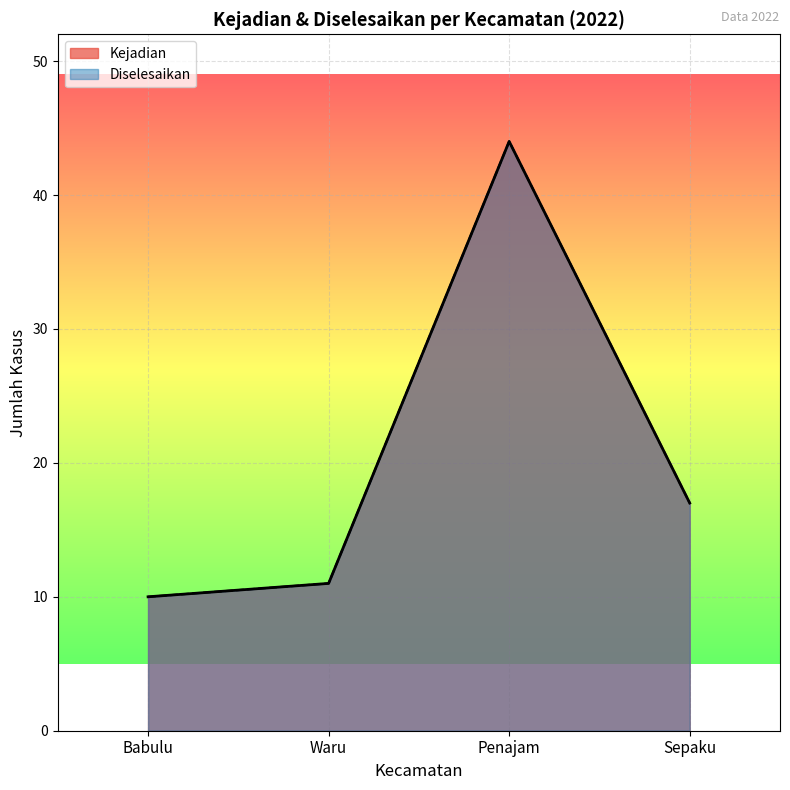

Between Sepaku and Waru, which is larger?

Sepaku